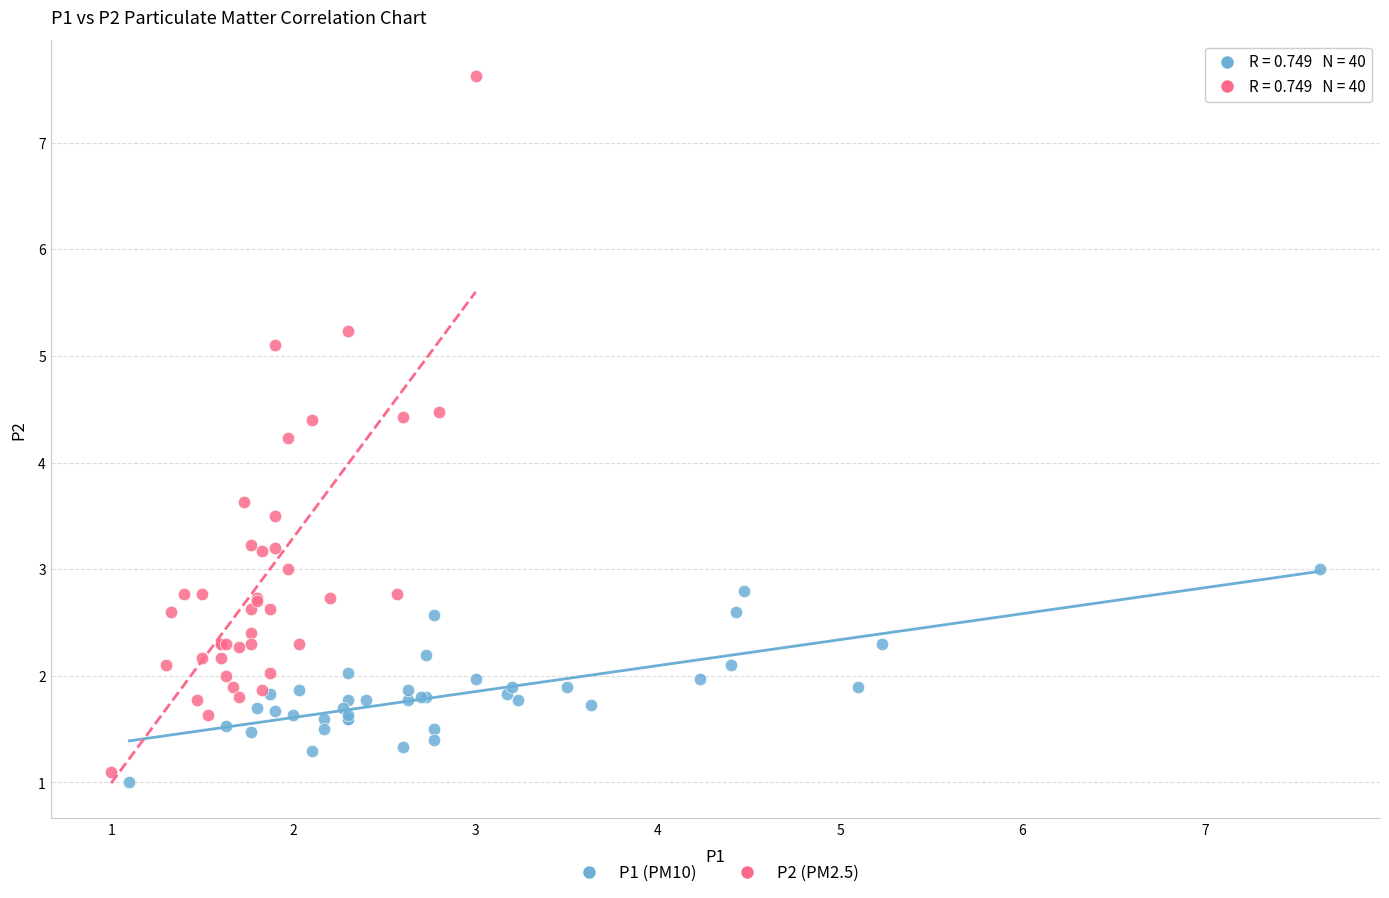

Which series reaches the maximum Y coordinate?

P2 (PM2.5)